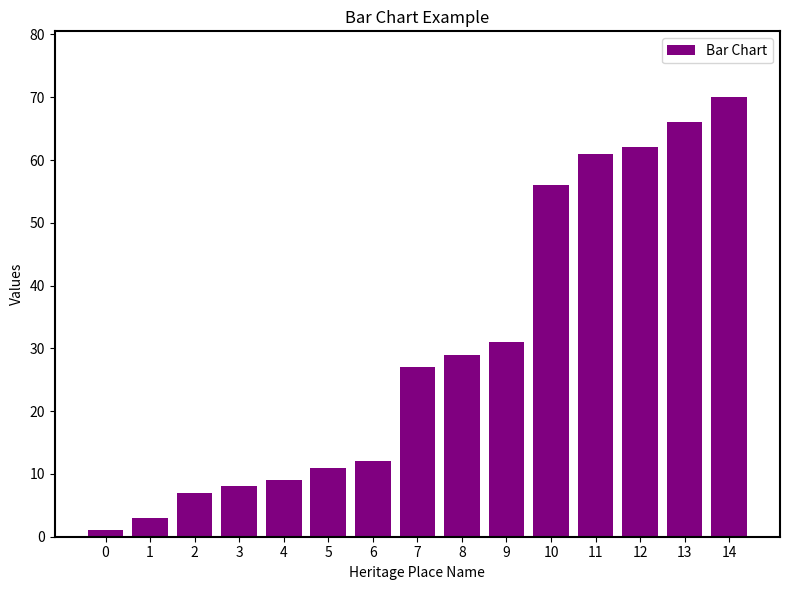

Rank the categories by value from lowest to highest.

0, 1, 2, 3, 4, 5, 6, 7, 8, 9, 10, 11, 12, 13, 14